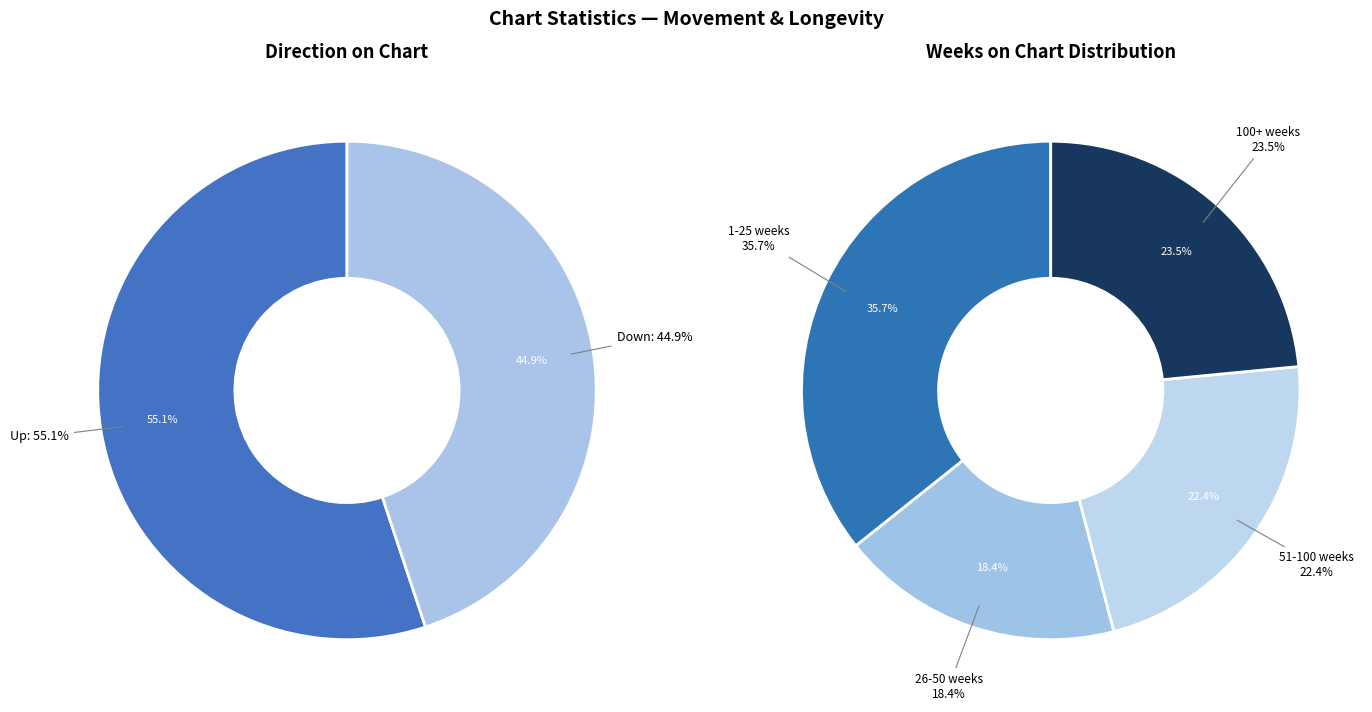

To the nearest percent, what is the difference between the up and down slice percentages?

10%